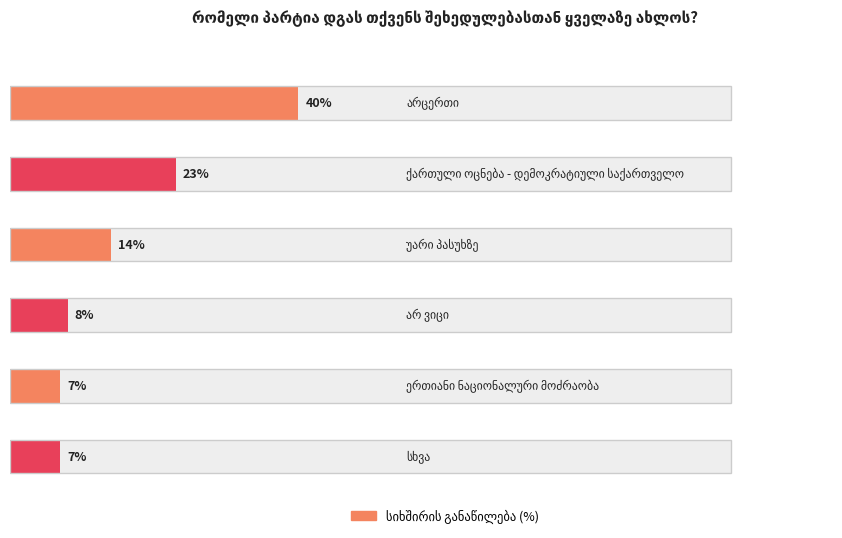

What is the difference between the second highest and minimum values?

16